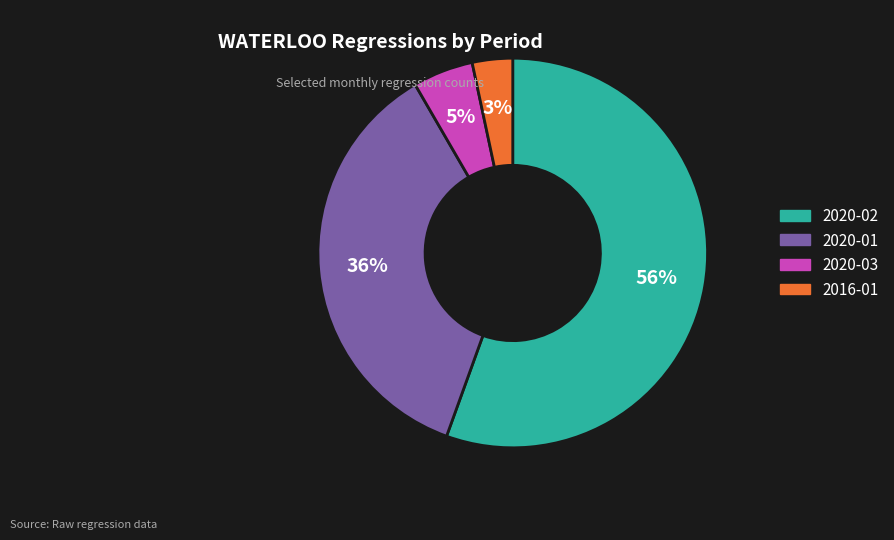

How many segments does this pie chart have?

4